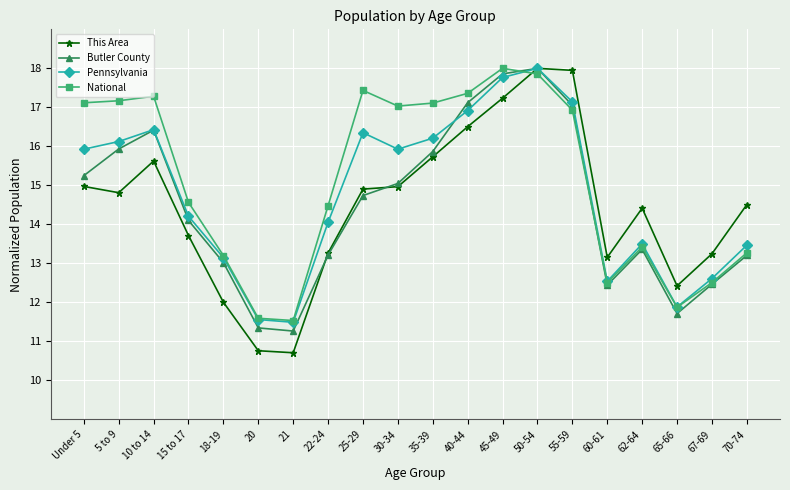

The value of Butler County at 10 to 14 is 16.4. True or false?

True